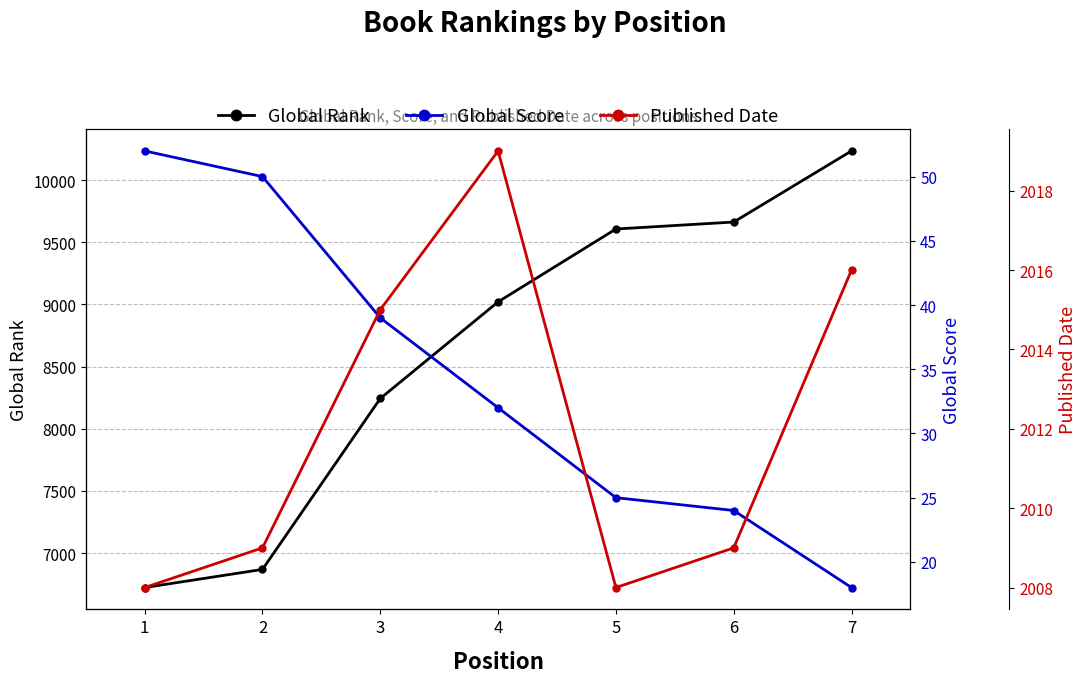

True or false: Published Date has more than 0 interior local peaks.

True